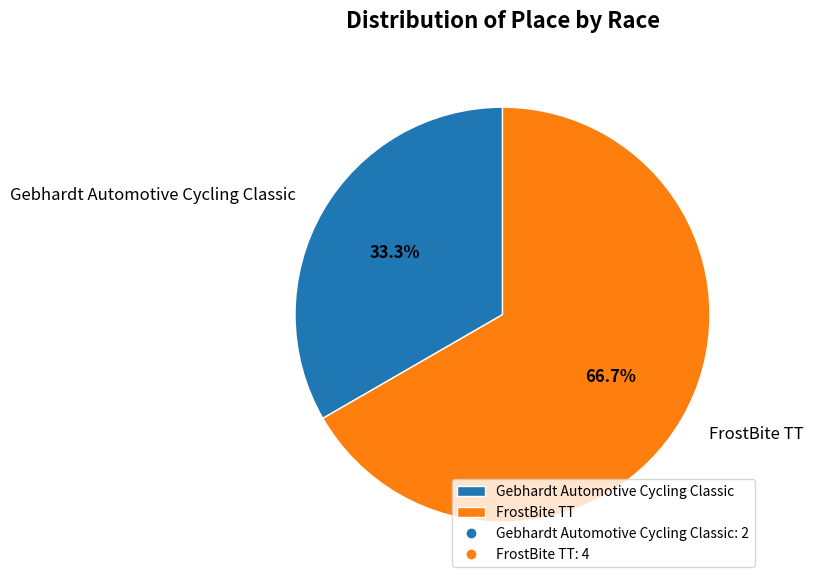

Count the number of slices in the pie.

2